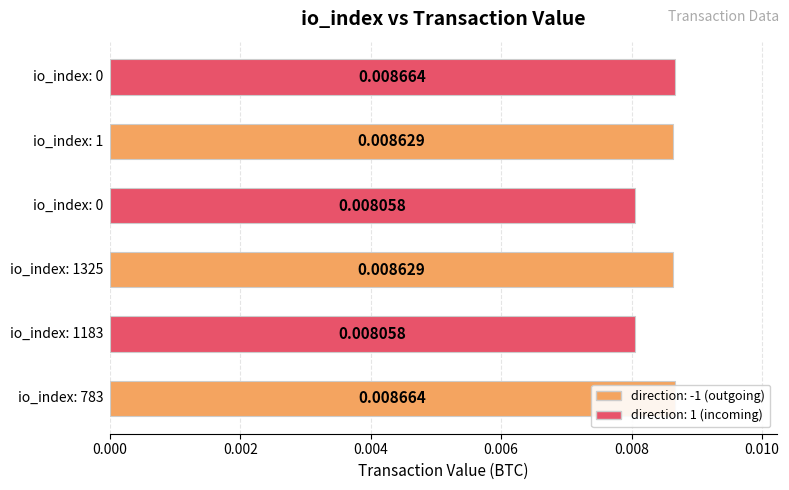

List the labels in order of value, smallest first.

1183, 0, 1325, 1, 783, 0